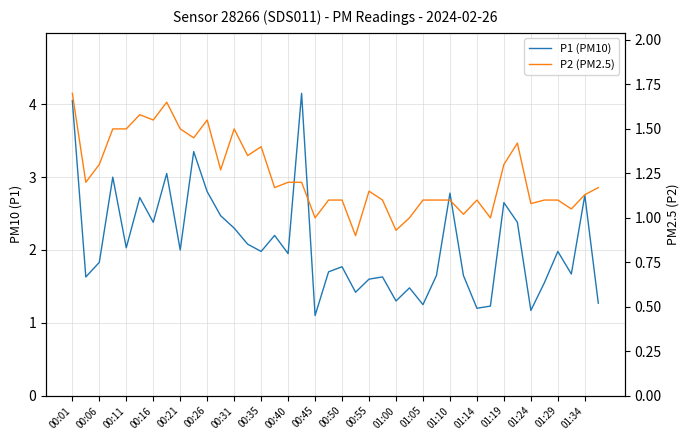

What are all the series names shown in the legend?

P1 (PM10), P2 (PM2.5)